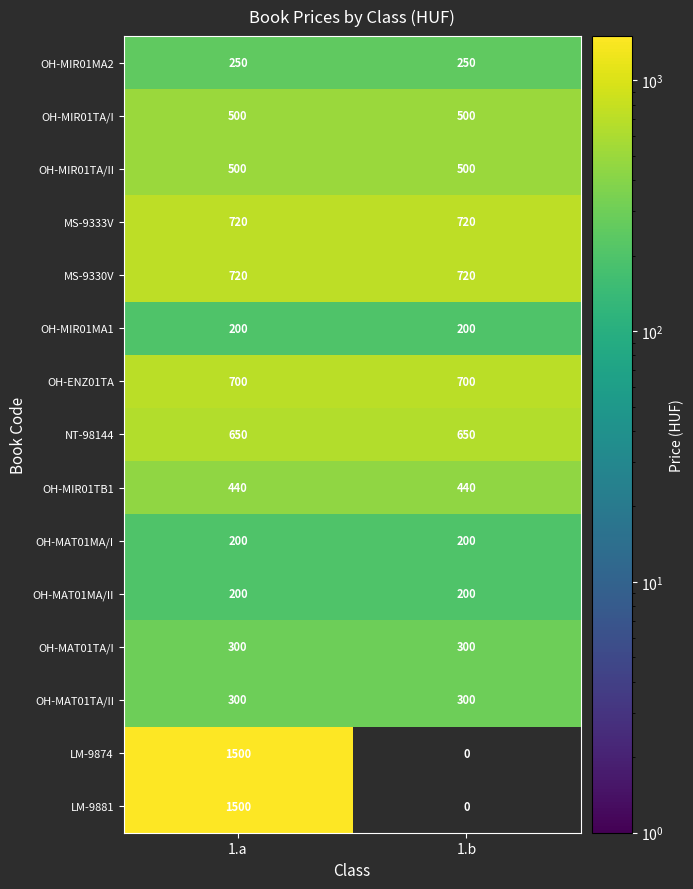

The value of OH-MIR01TA/II at 1.b is 350. True or false?

False